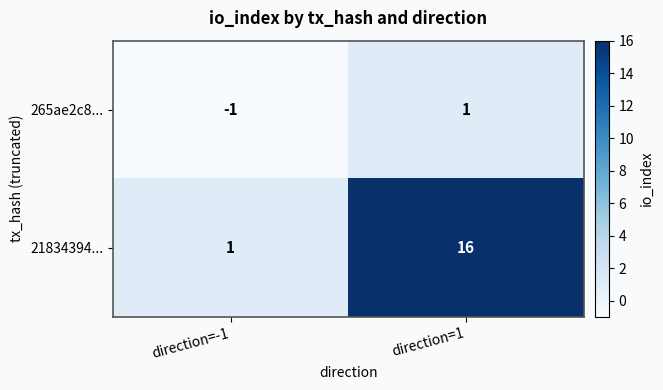

What is the maximum value for 265ae2c8...?

1